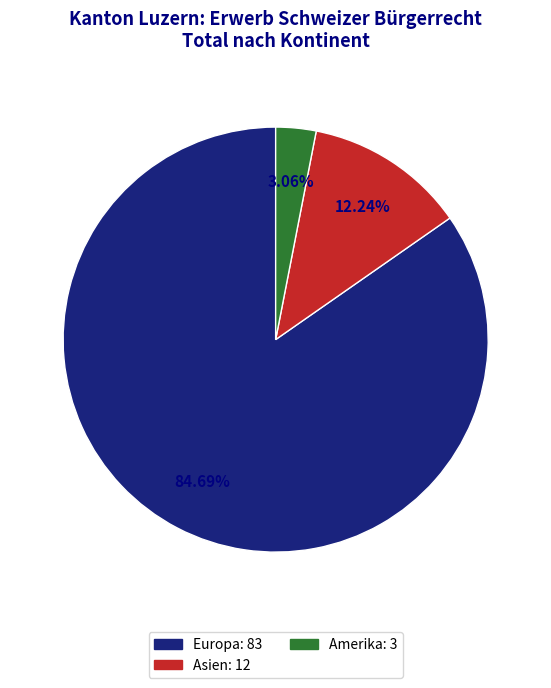

Does any single category account for the majority?

Yes